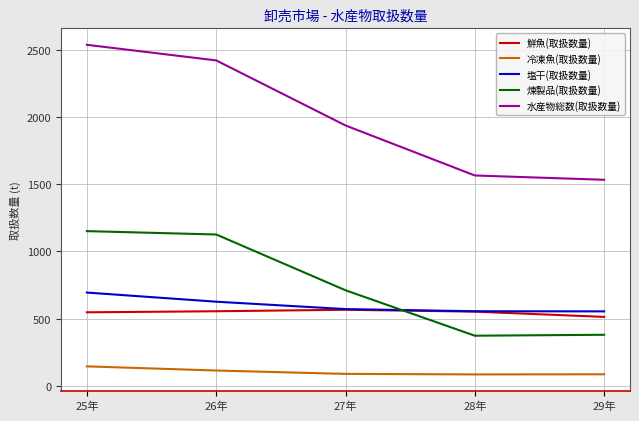

At which category does the chart reach its peak across all series?

25年